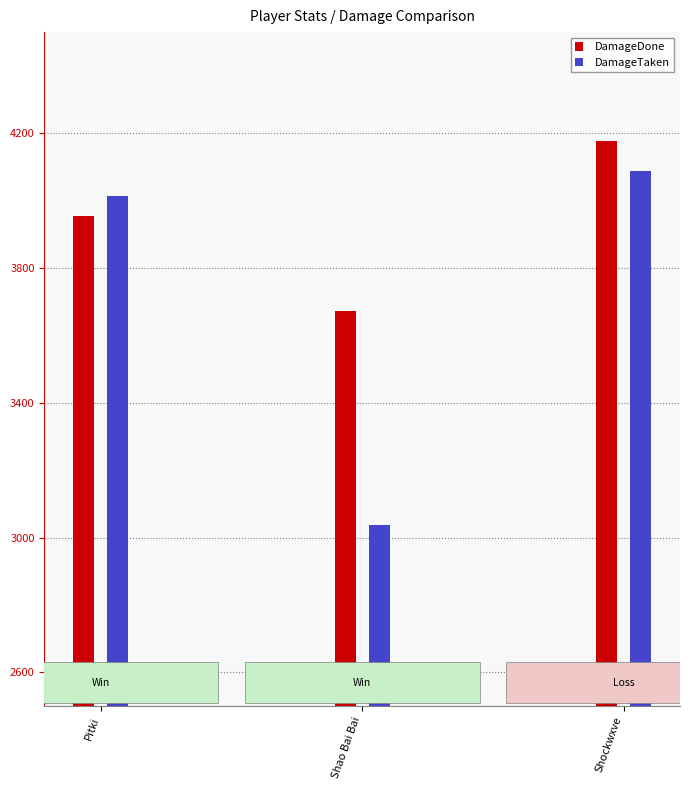

How many values in the DamageTaken series are below 4013?

1